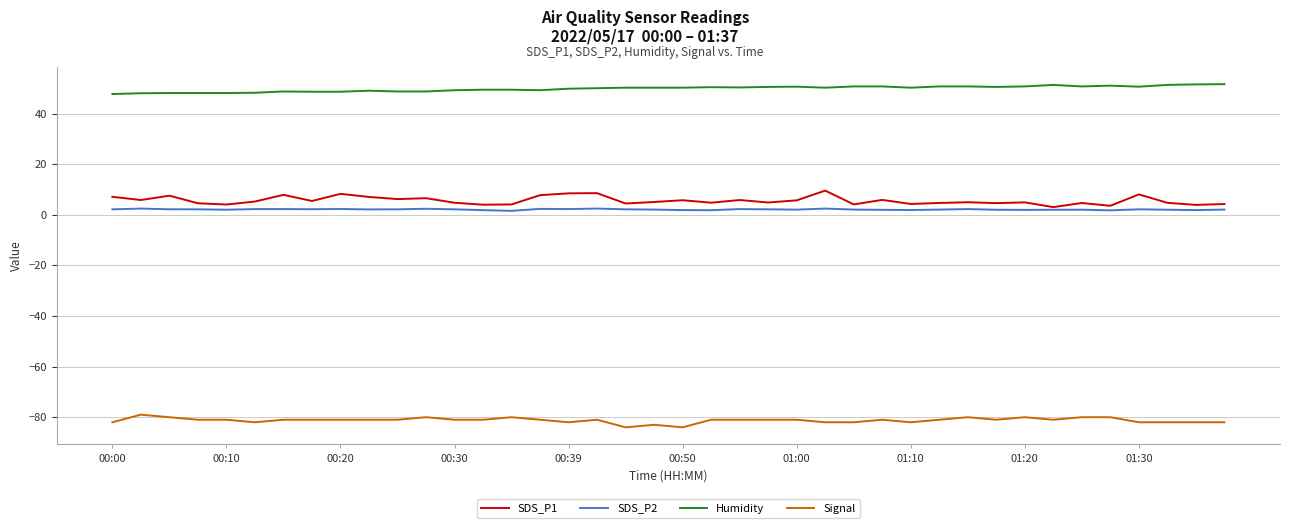

True or false: Signal and SDS_P1 intersect in this chart.

False